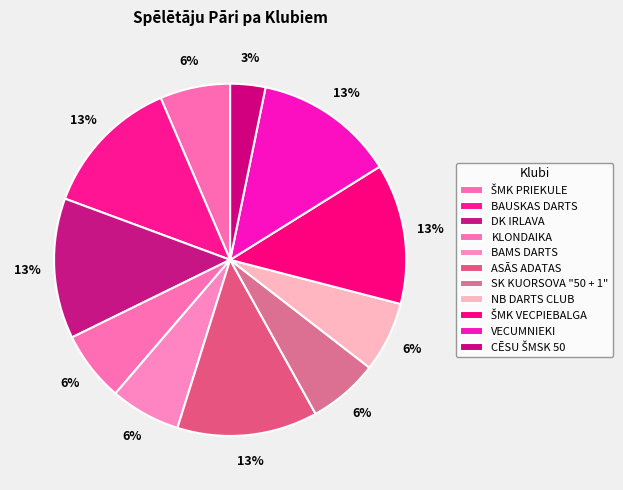

To the nearest percent, what is the combined percentage of KLONDAIKA and VECUMNIEKI?

19%